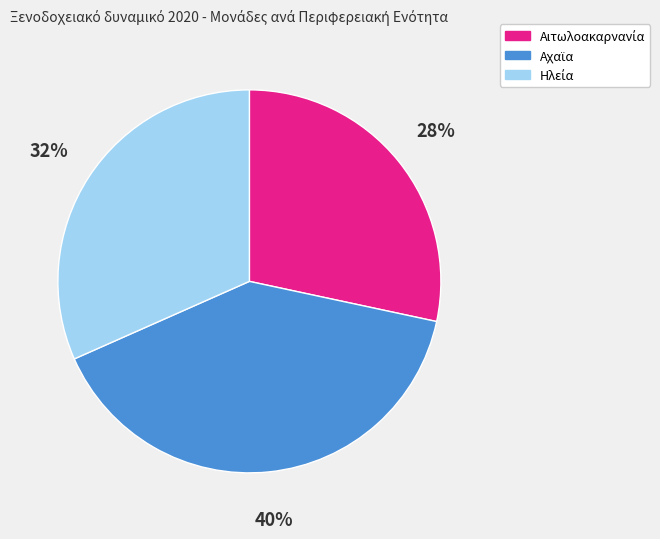

Does any single category account for the majority?

No